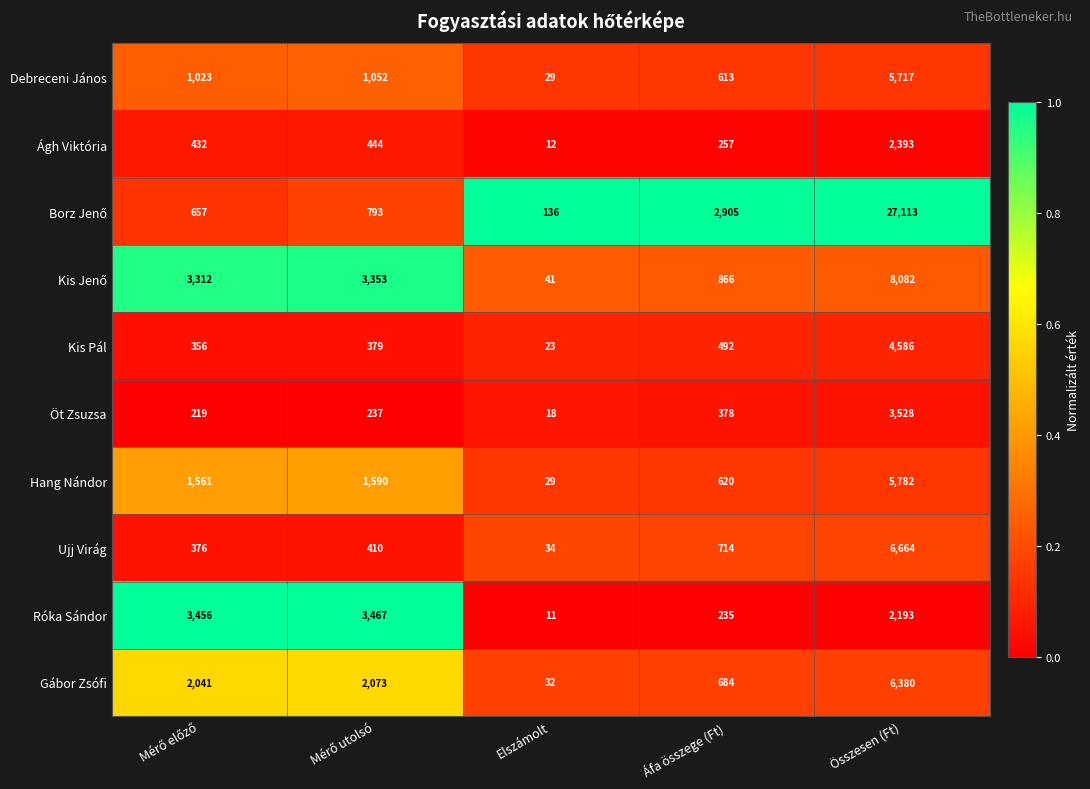

Which category has the highest value in the Ágh Viktória series?

Összesen (Ft)